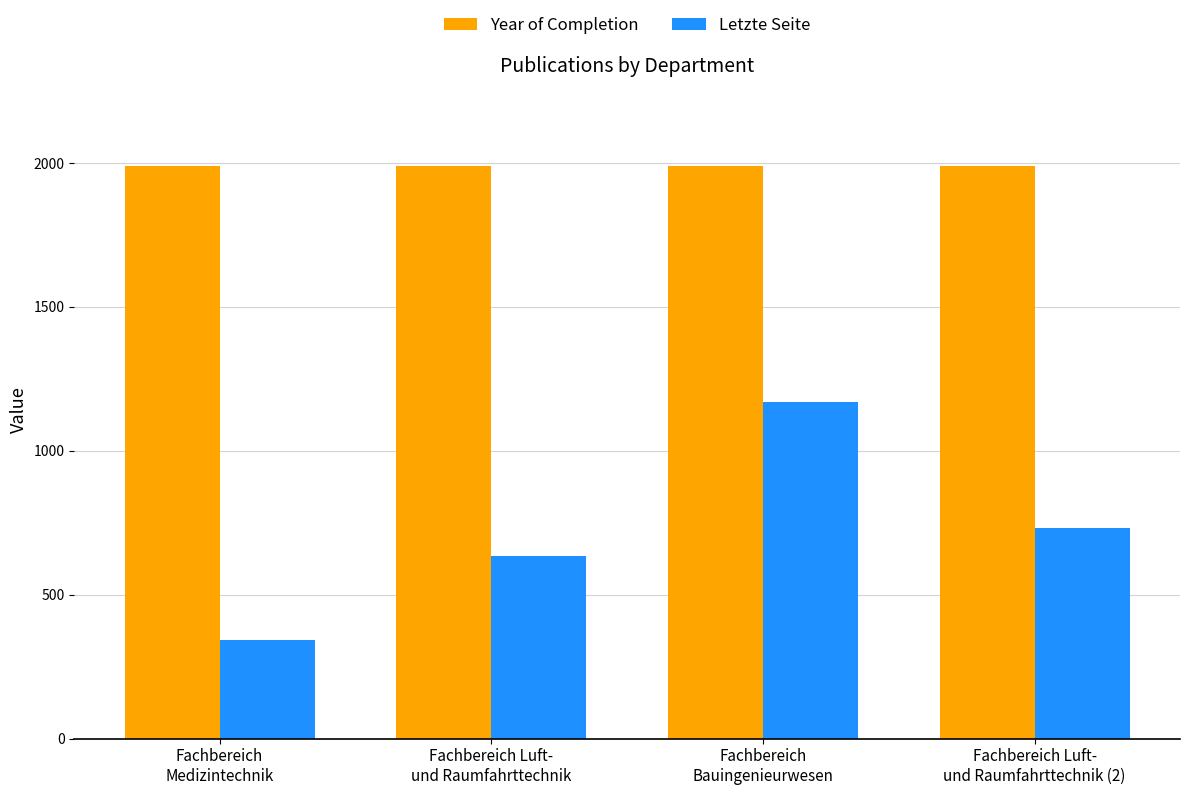

What is the spread (max minus min) of values at Fachbereich Luft-
und Raumfahrttechnik (2)?

1257